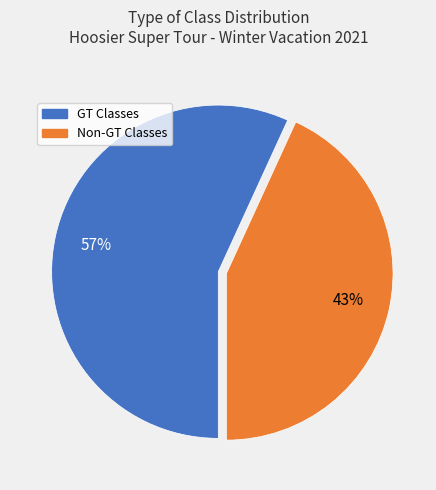

To the nearest percent, what is the difference between the largest and smallest slice percentages?

14%